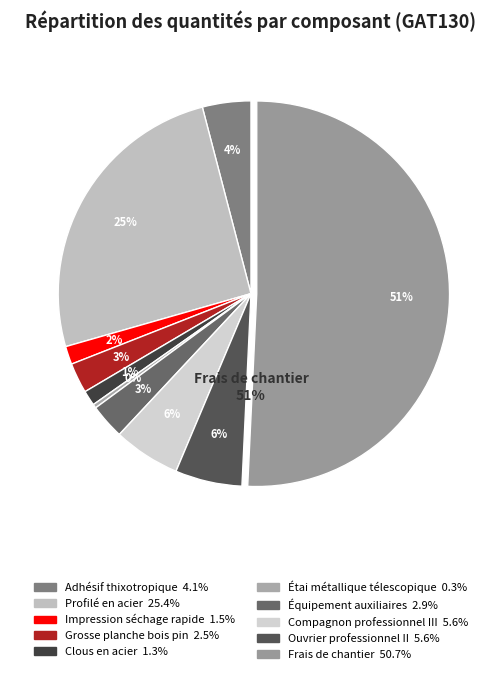

Which category has the smallest portion of the pie?

Étai métallique télescopique